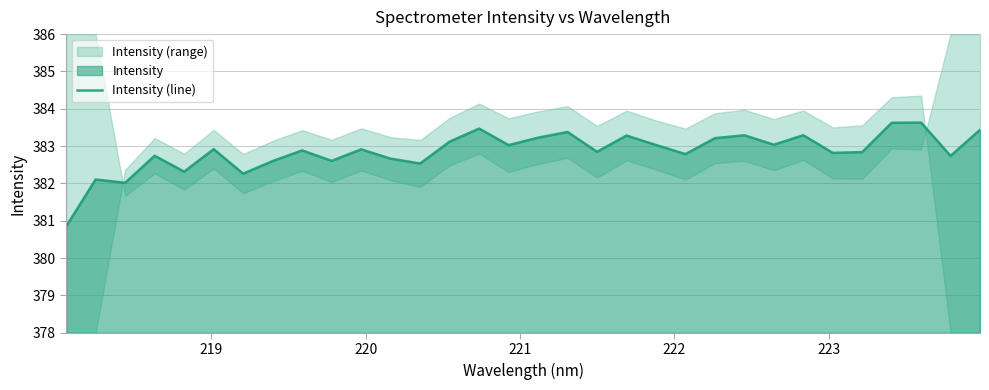

What is the average value?

382.9